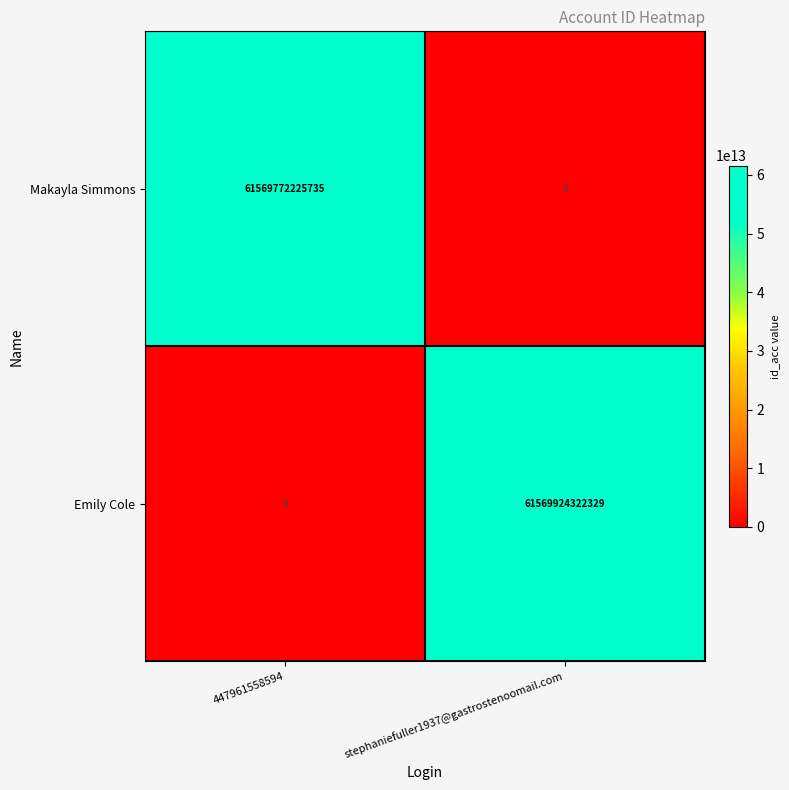

Which series has the largest total across all categories?

Emily Cole